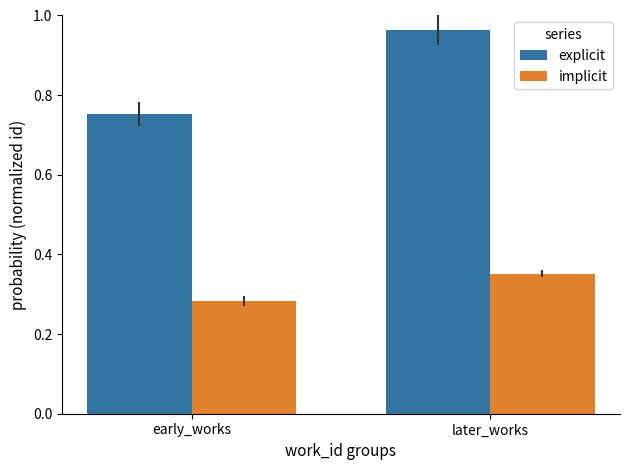

At early_works, list the series in order from smallest to largest.

implicit, explicit